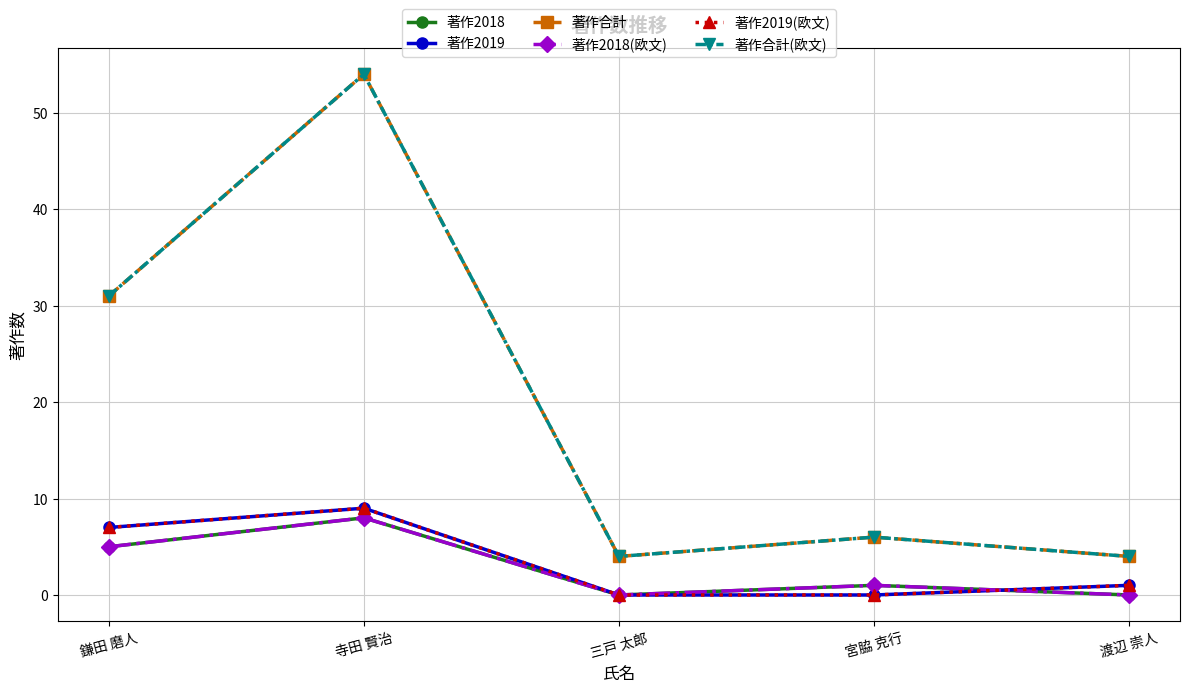

Is this an area chart (filled region under the line)?

No